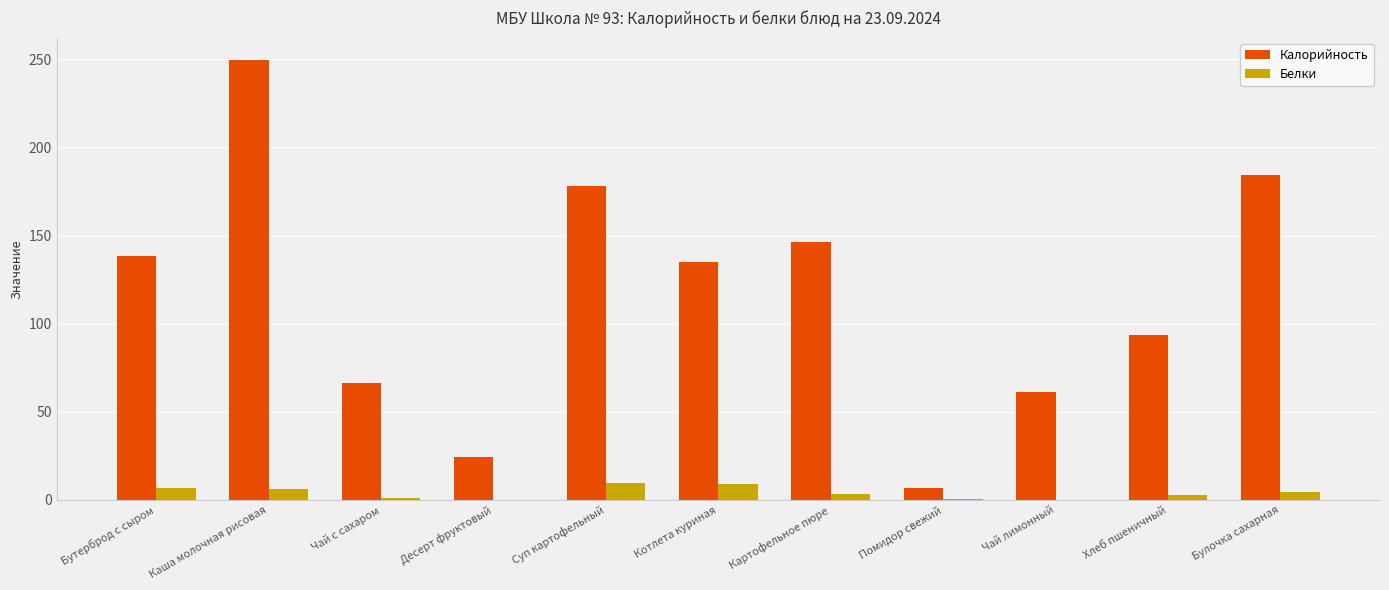

What are all the series names shown in the legend?

Калорийность, Белки